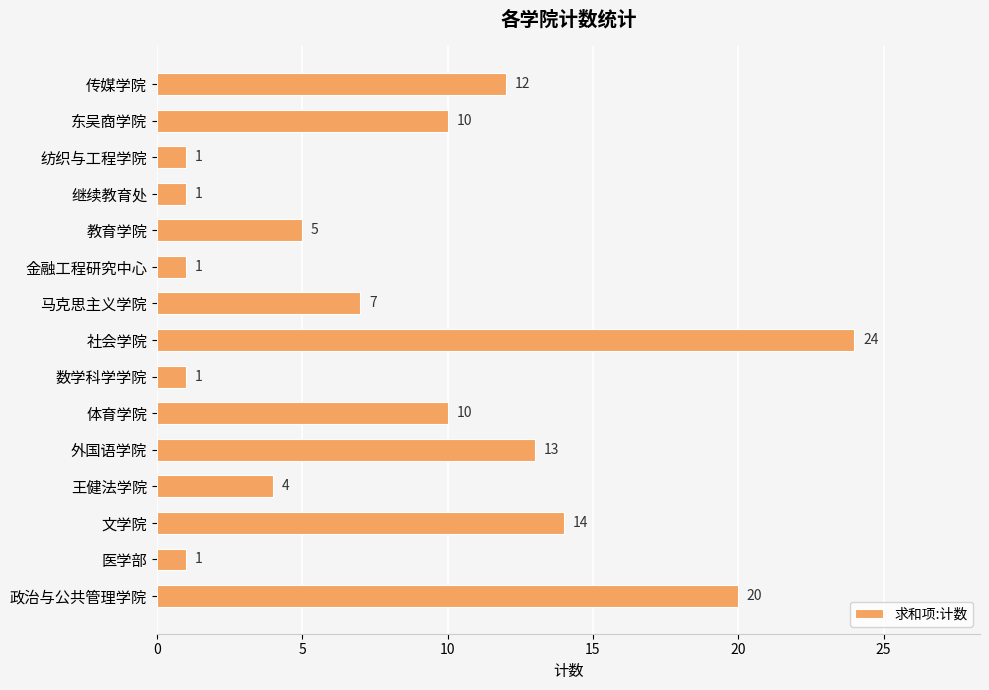

At which category does the chart reach its peak across all series?

社会学院